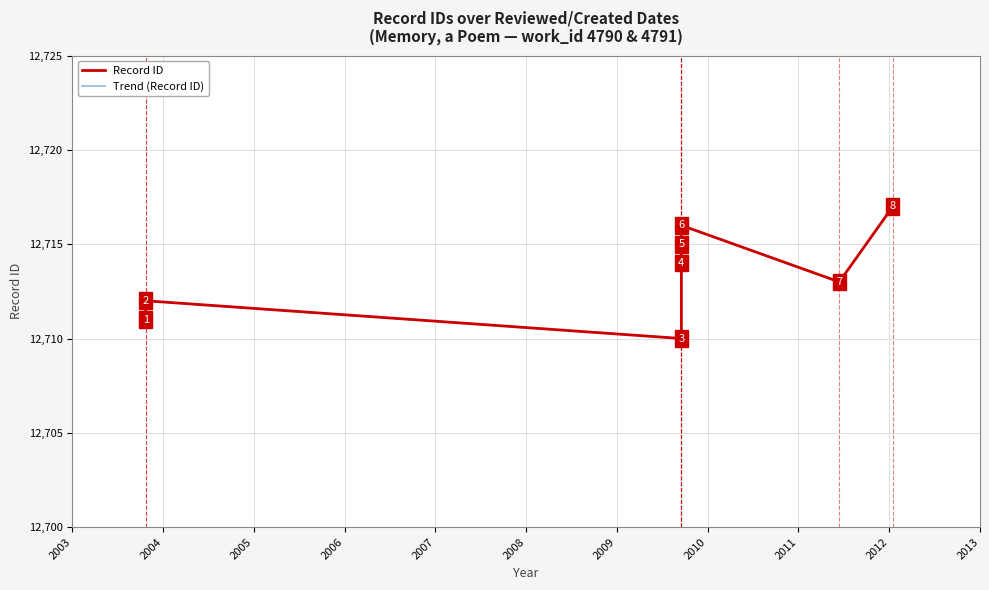

True or false: Record ID and Trend (Record ID) intersect in this chart.

False